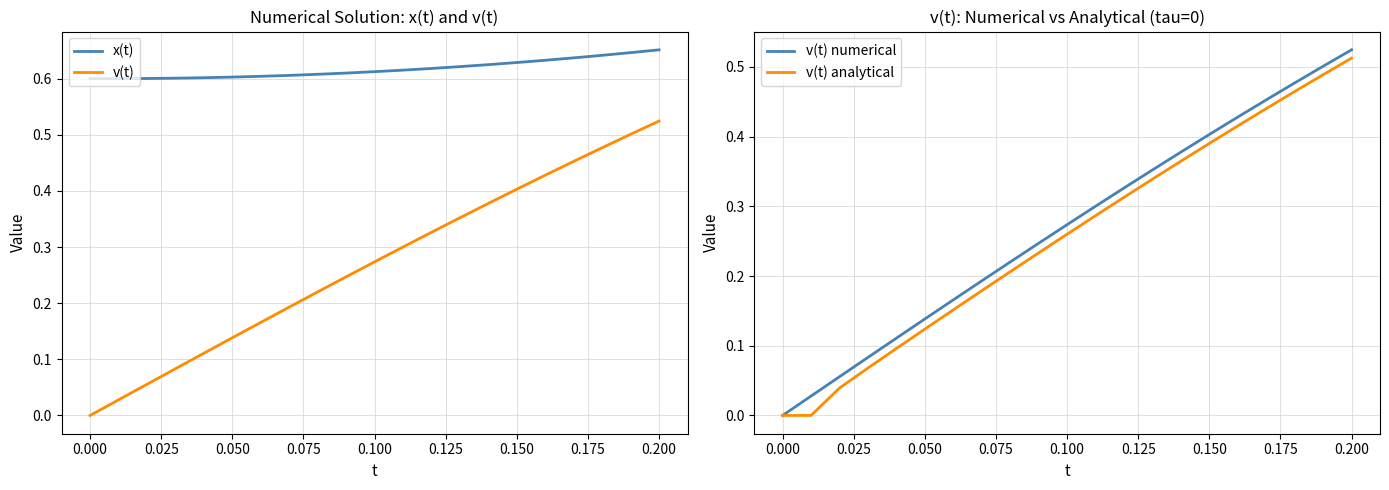

True or false: x(t) and v(t) cross at least once.

False